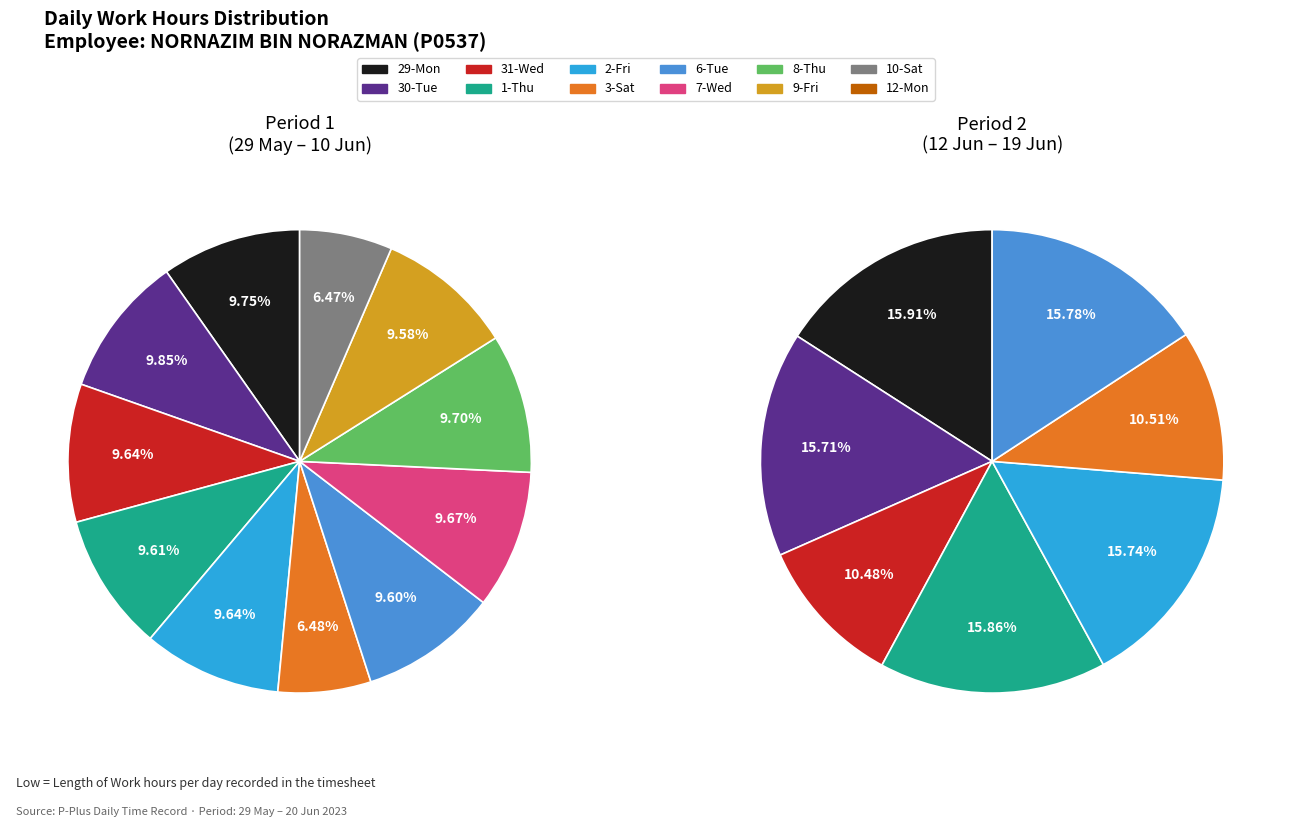

Which category has the biggest portion of the pie?

30-Tue